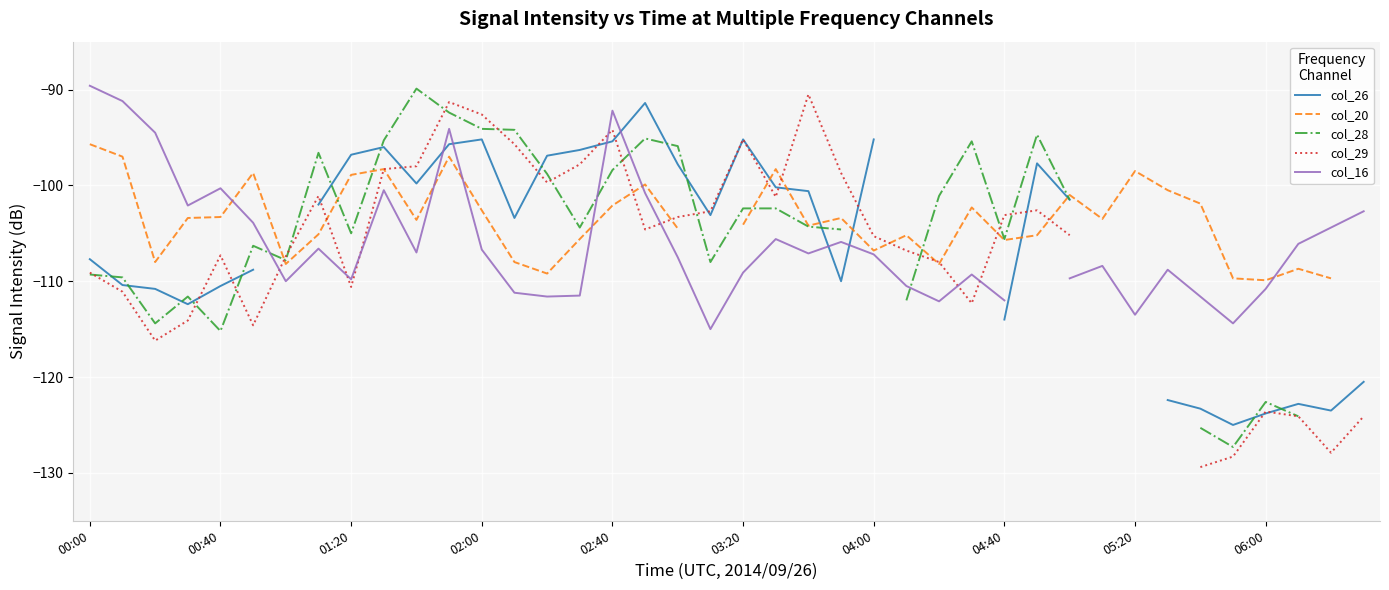

After their last crossing, which series has the higher values: col_28 or col_20?

col_20